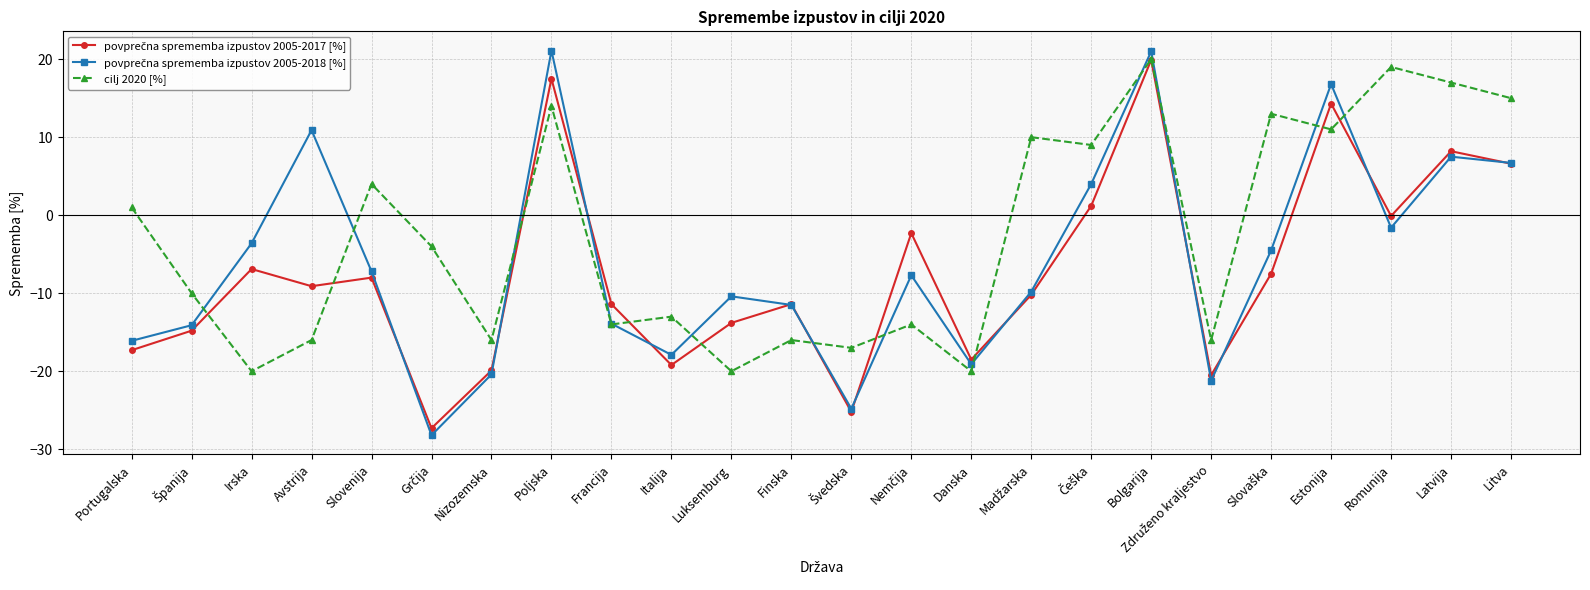

How many categories are shown in the chart?

24